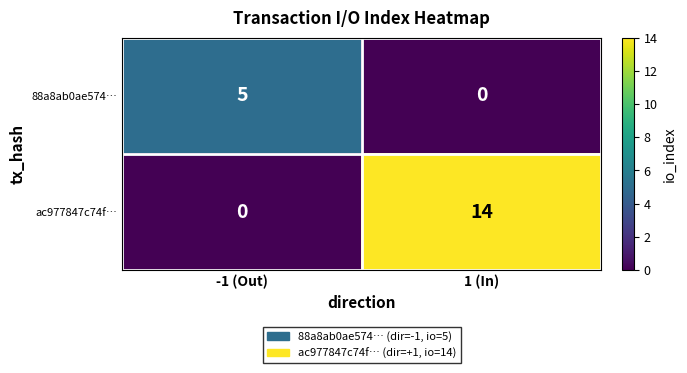

List the labels in order of ac977847c74f… value, largest first.

1 (In), -1 (Out)